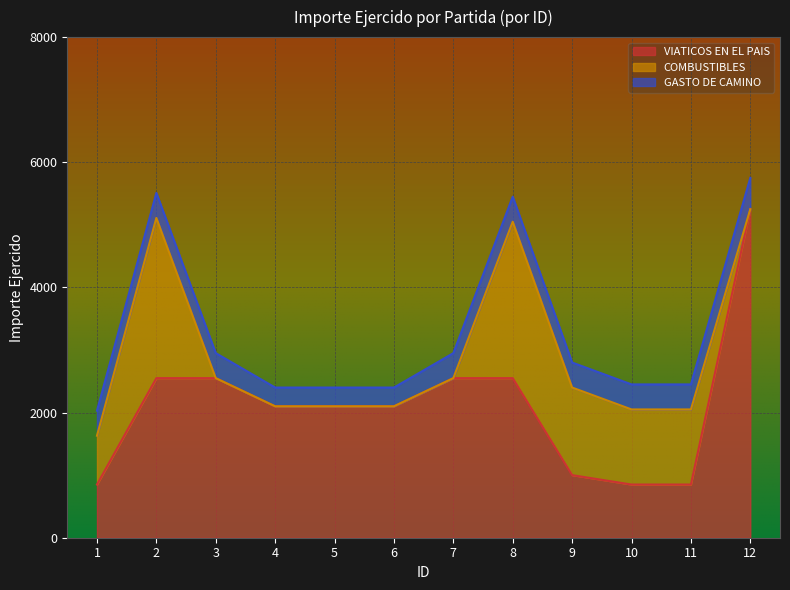

List the labels in order of COMBUSTIBLES value, smallest first.

3, 4, 5, 6, 7, 12, 1, 10, 11, 9, 8, 2